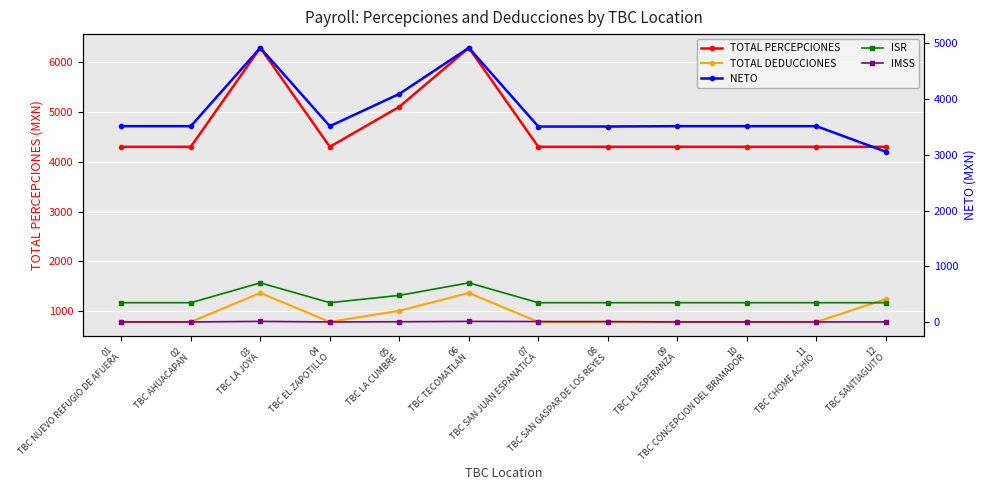

At how many categories does at least one series exceed 4366?

3